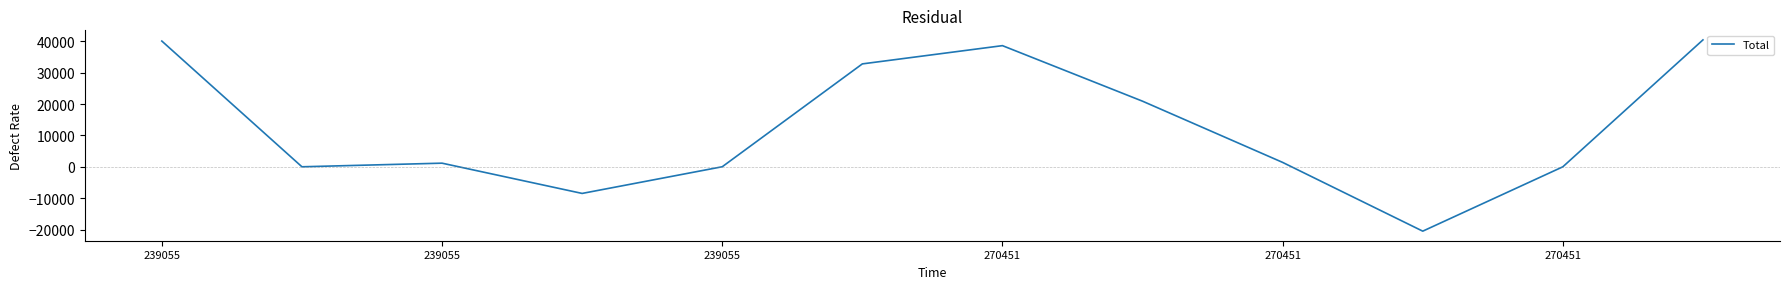

What is the difference between the maximum and minimum values?

61029